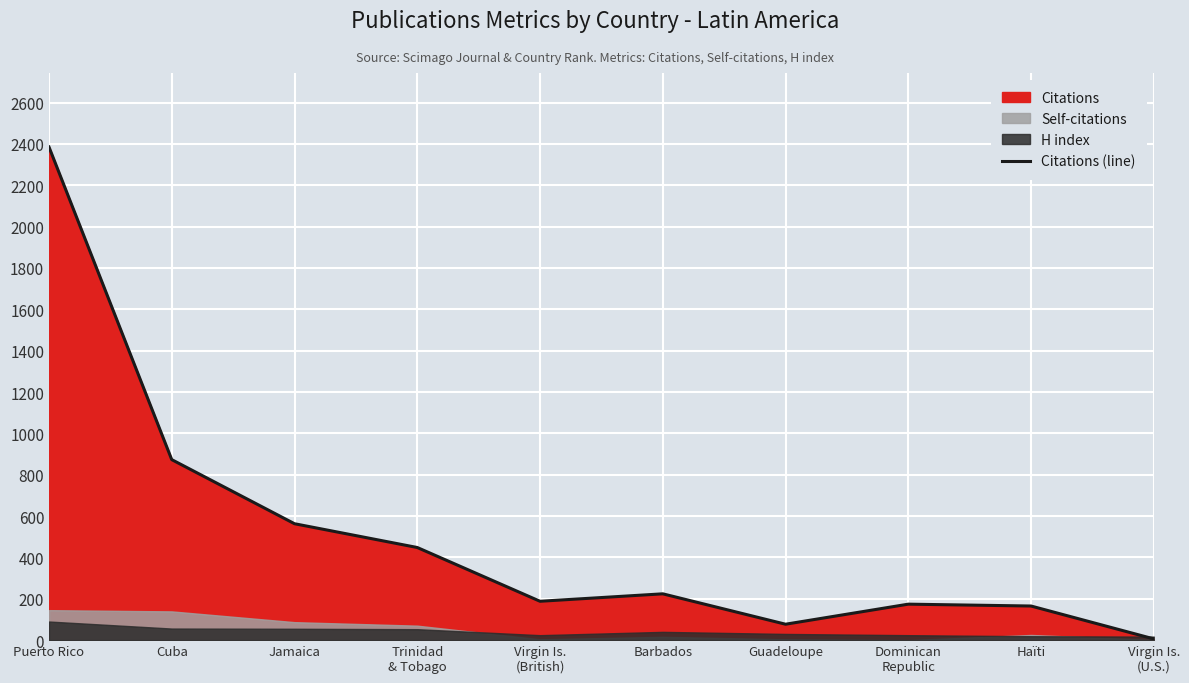

What is the minimum value shown in the chart?

6